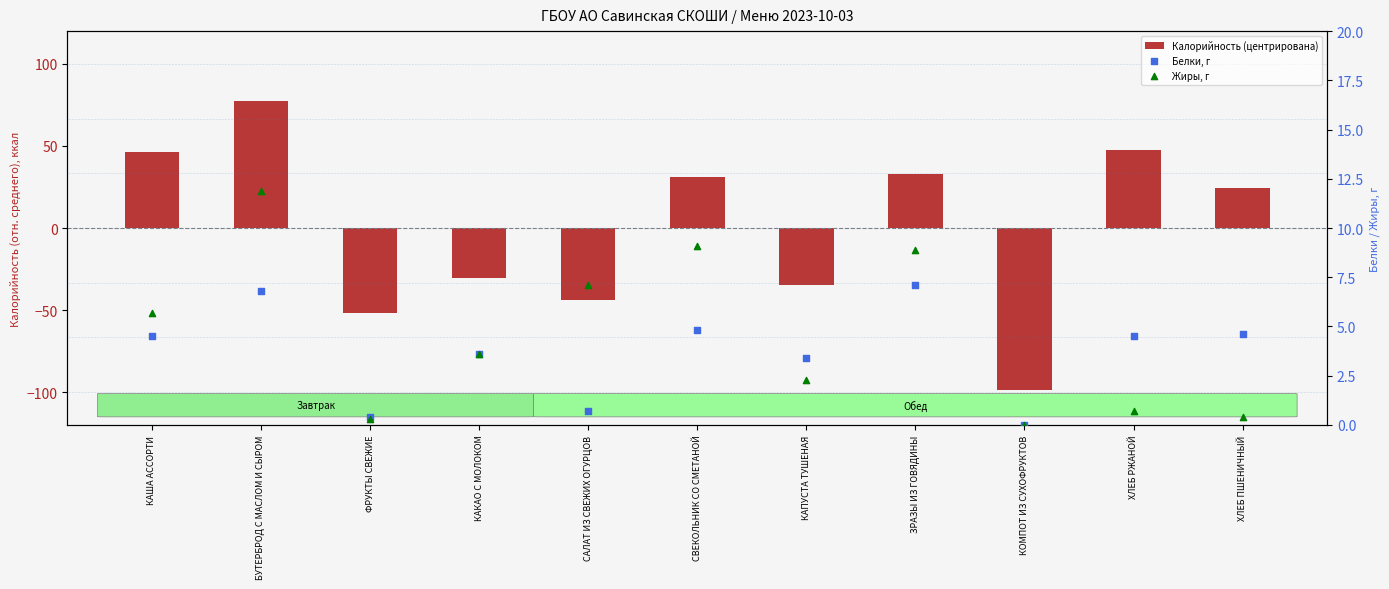

Is the value of Белки, г at БУТЕРБРОД С МАСЛОМ И СЫРОМ greater than the value of Жиры, г at КАКАО С МОЛОКОМ?

Yes